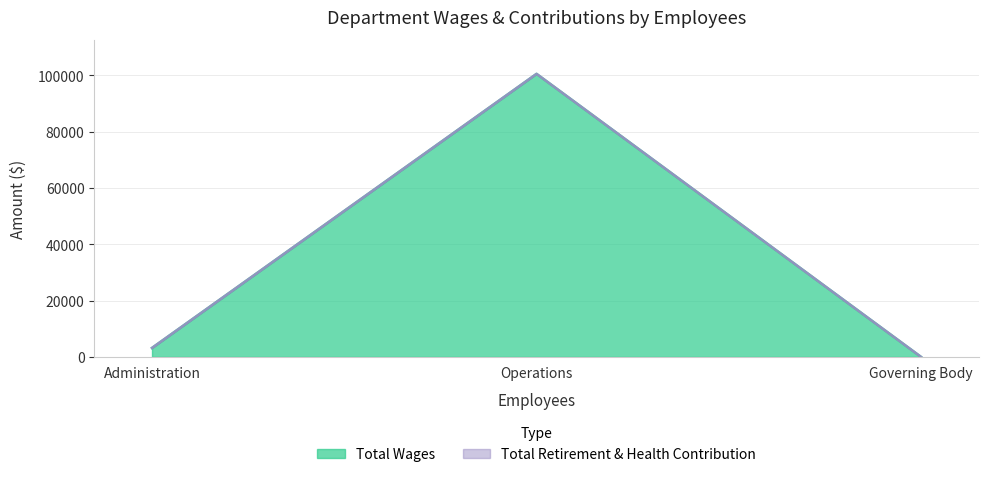

Count the number of categories in the chart.

3